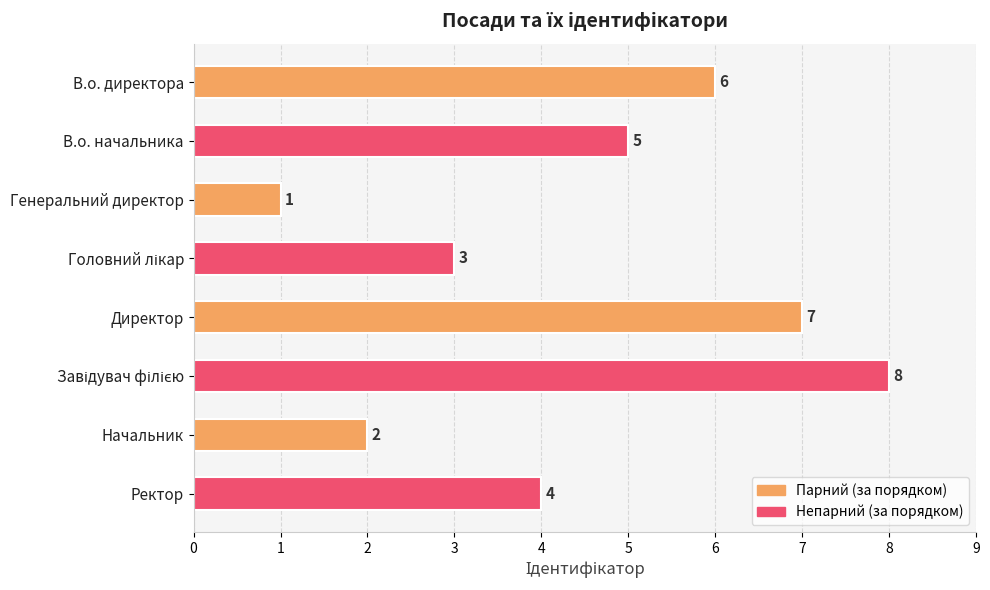

Which label corresponds to the smallest value in the chart?

Генеральний директор